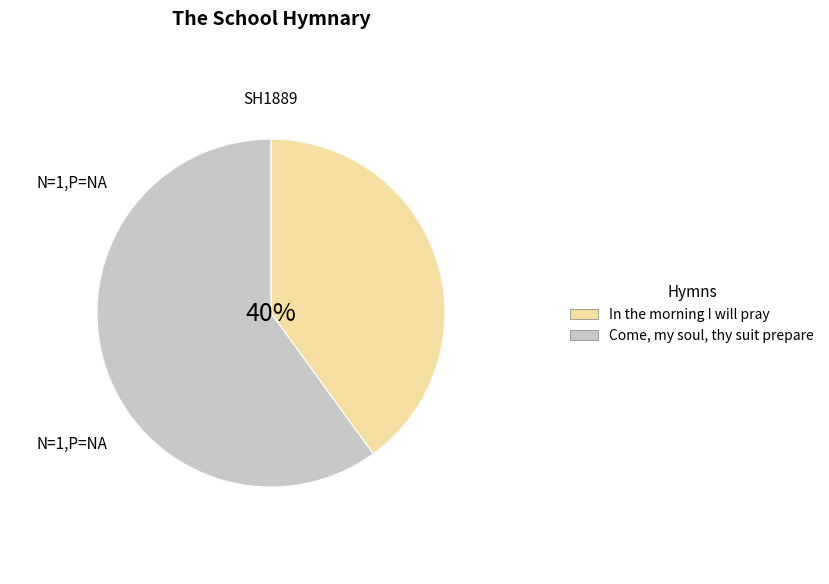

Which category has the smallest portion of the pie?

In the morning I will pray